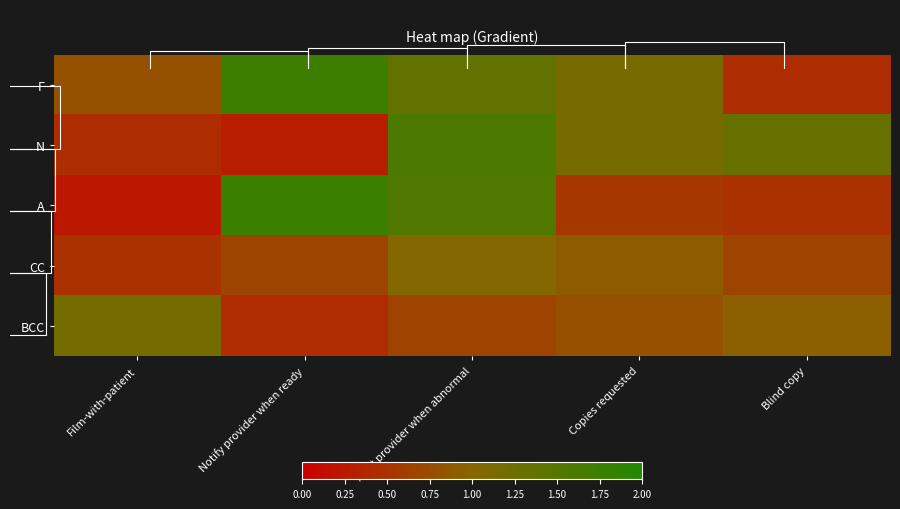

Which series has the widest spread of values?

A